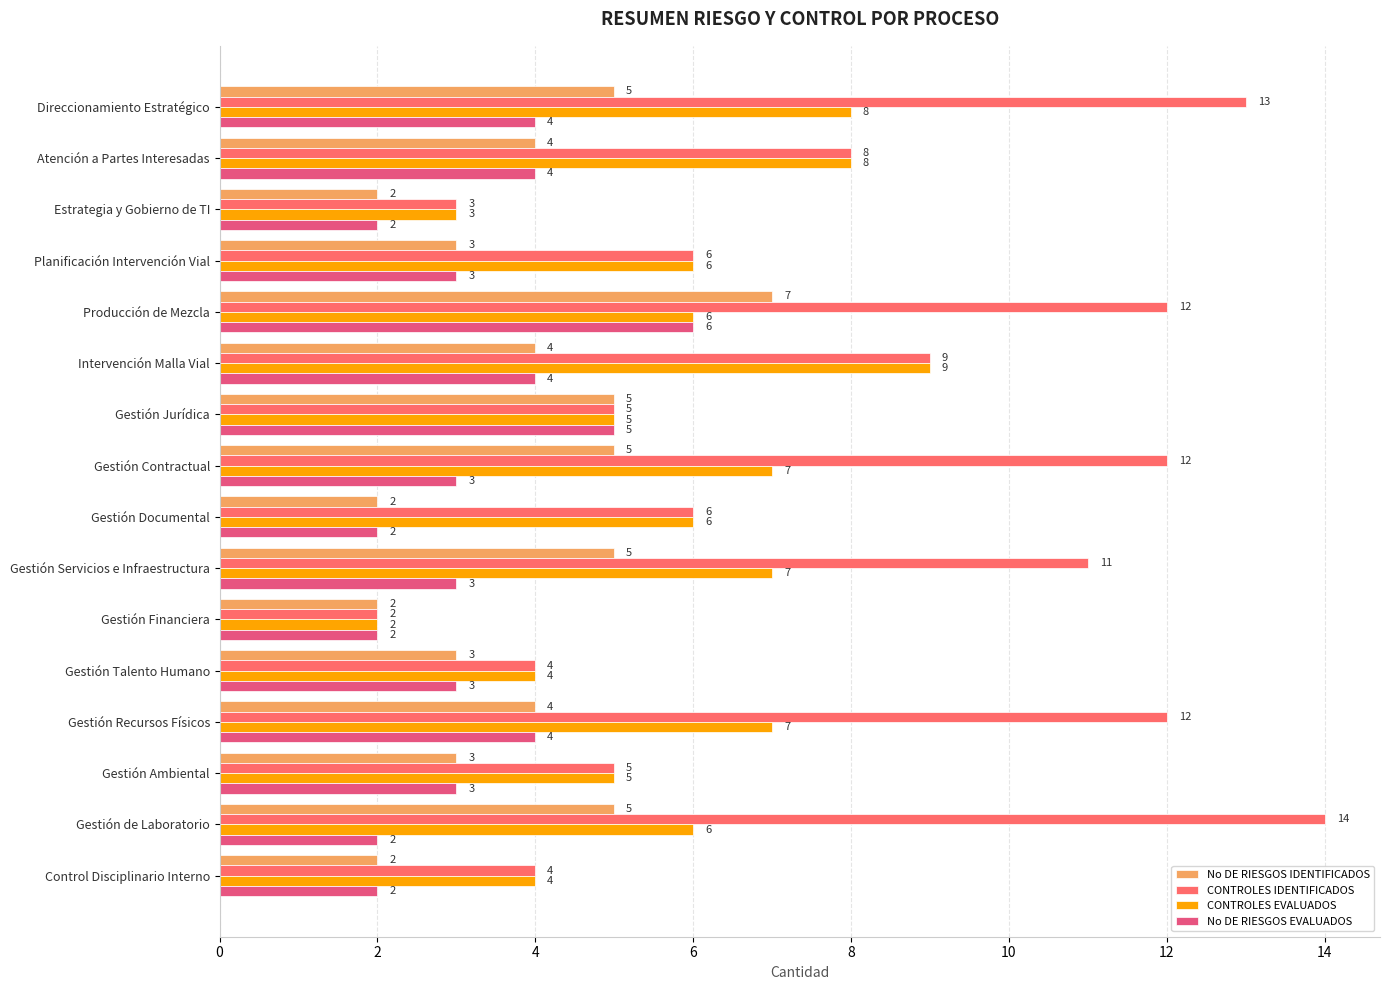

At which label does CONTROLES EVALUADOS reach its peak?

Intervención Malla Vial